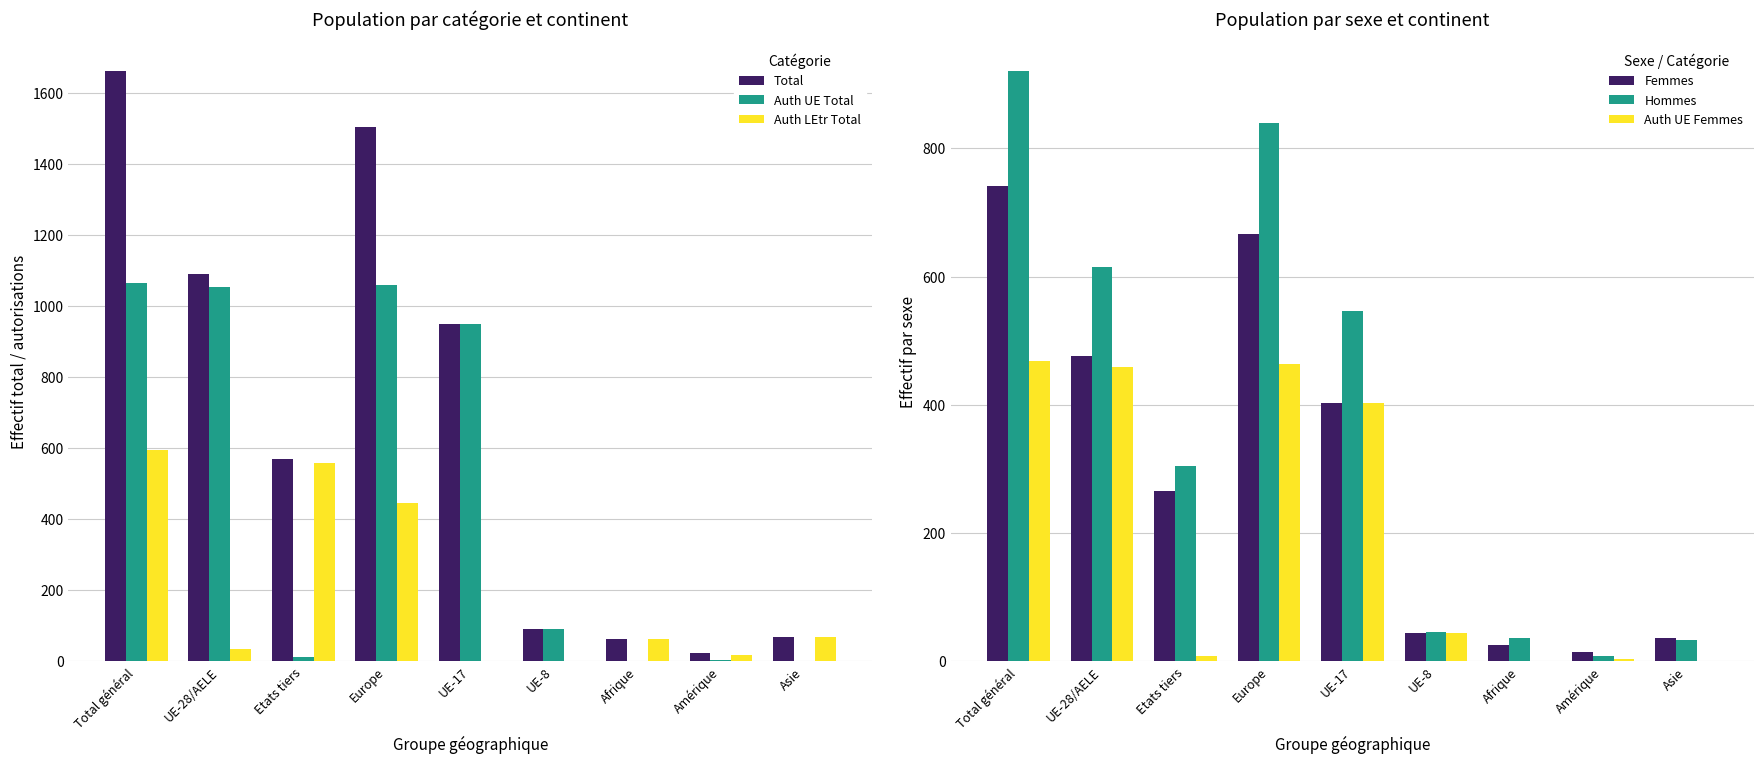

List the series in order of their peak value, lowest first.

Auth UE Femmes, Auth LEtr Total, Femmes, Hommes, Auth UE Total, Total